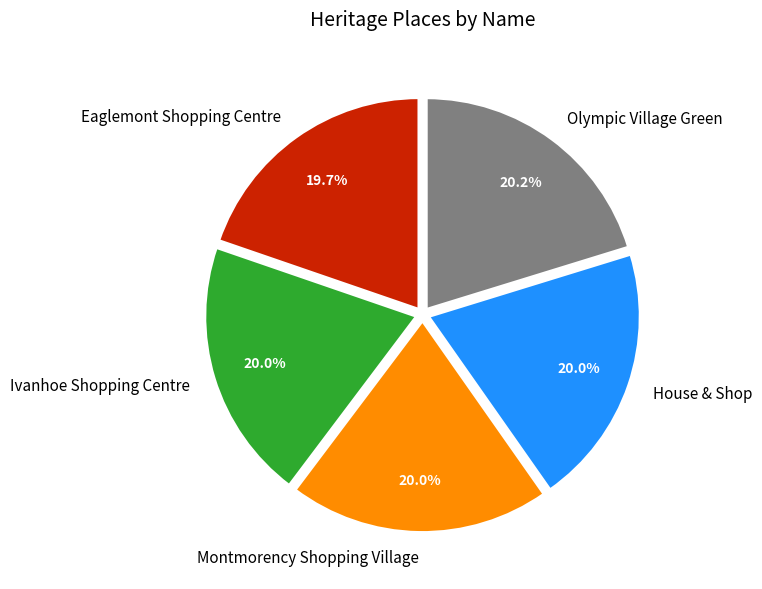

To the nearest percent, what is the average slice percentage?

20%